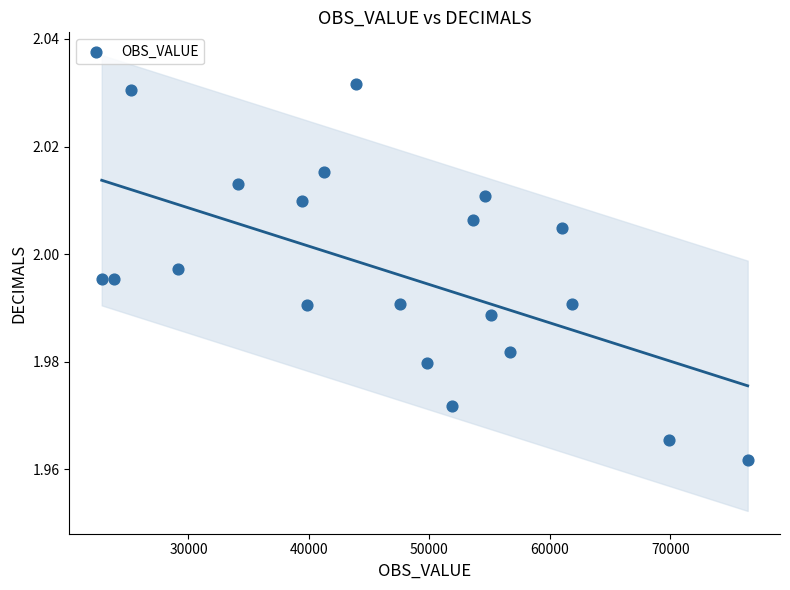

What is the range of X values (max minus min)?

53611.0